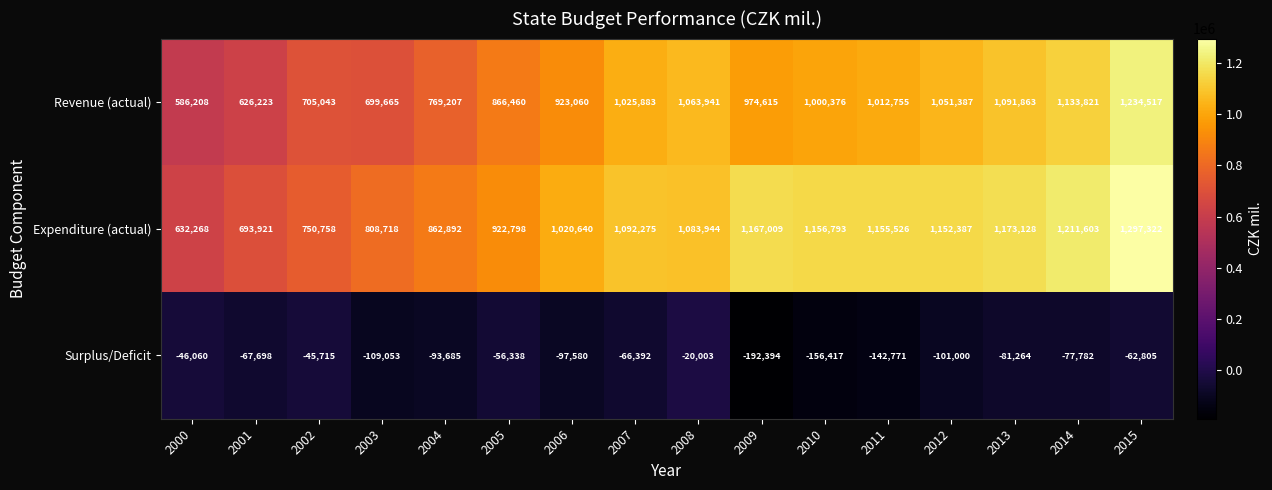

At which category does the chart reach its peak across all series?

2015